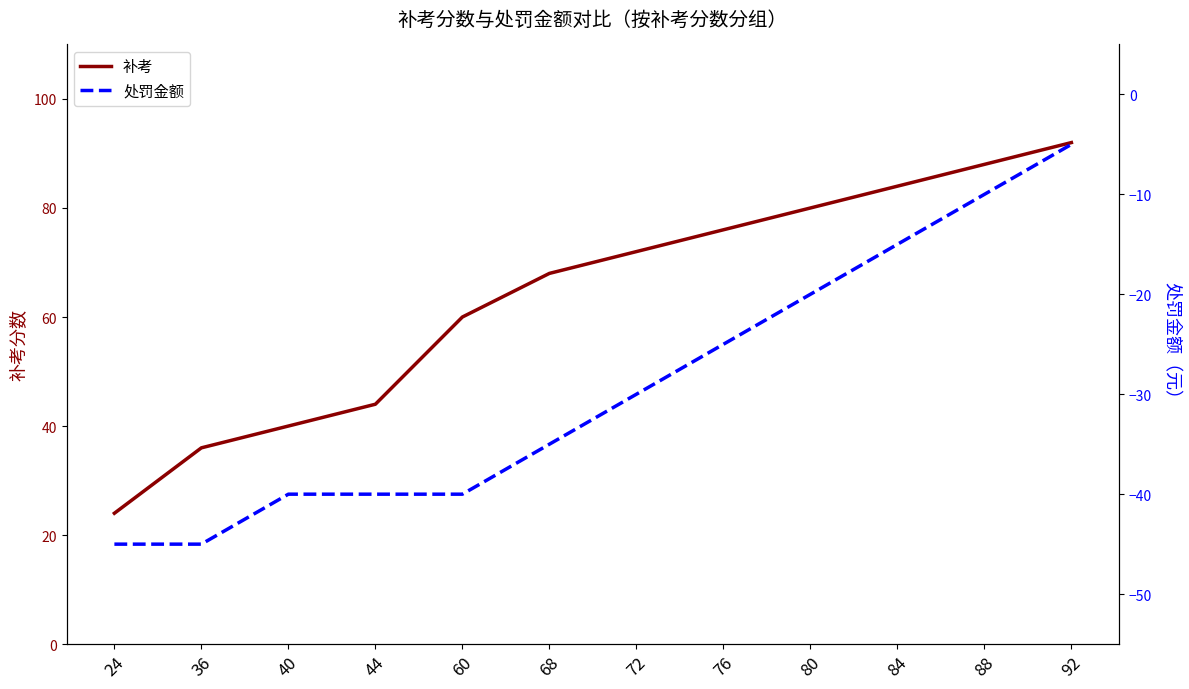

Is it true that 补考 equals 9 at 24?

False